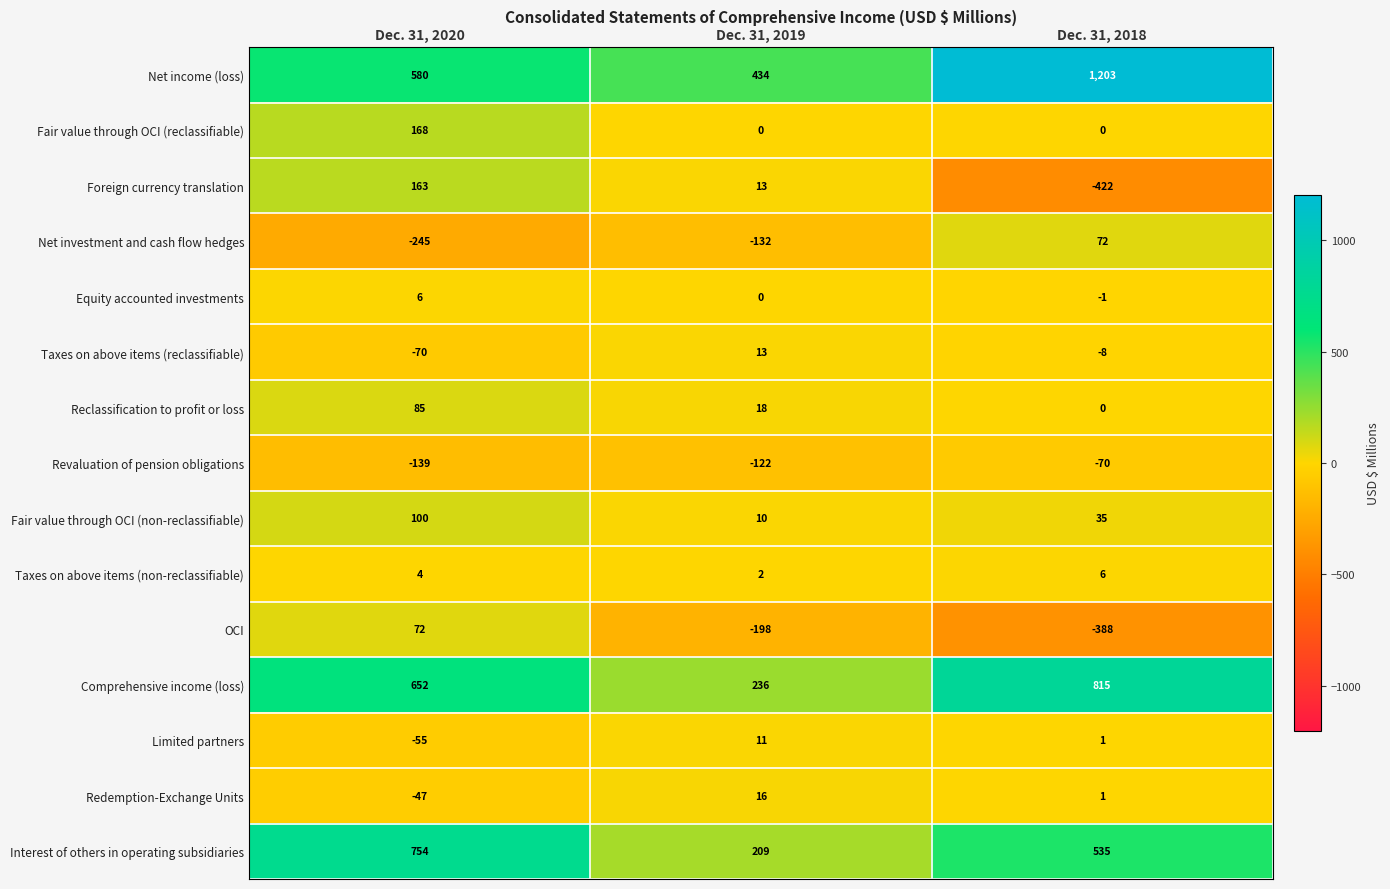

Which series changed the most between Dec. 31, 2019 and Dec. 31, 2018?

Net income (loss)